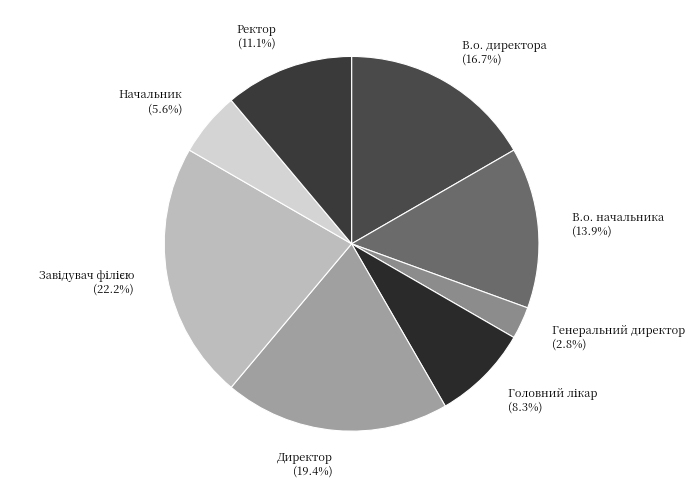

Approximately how many times larger is the value at Генеральний директор compared to В.о. директора?

0.2